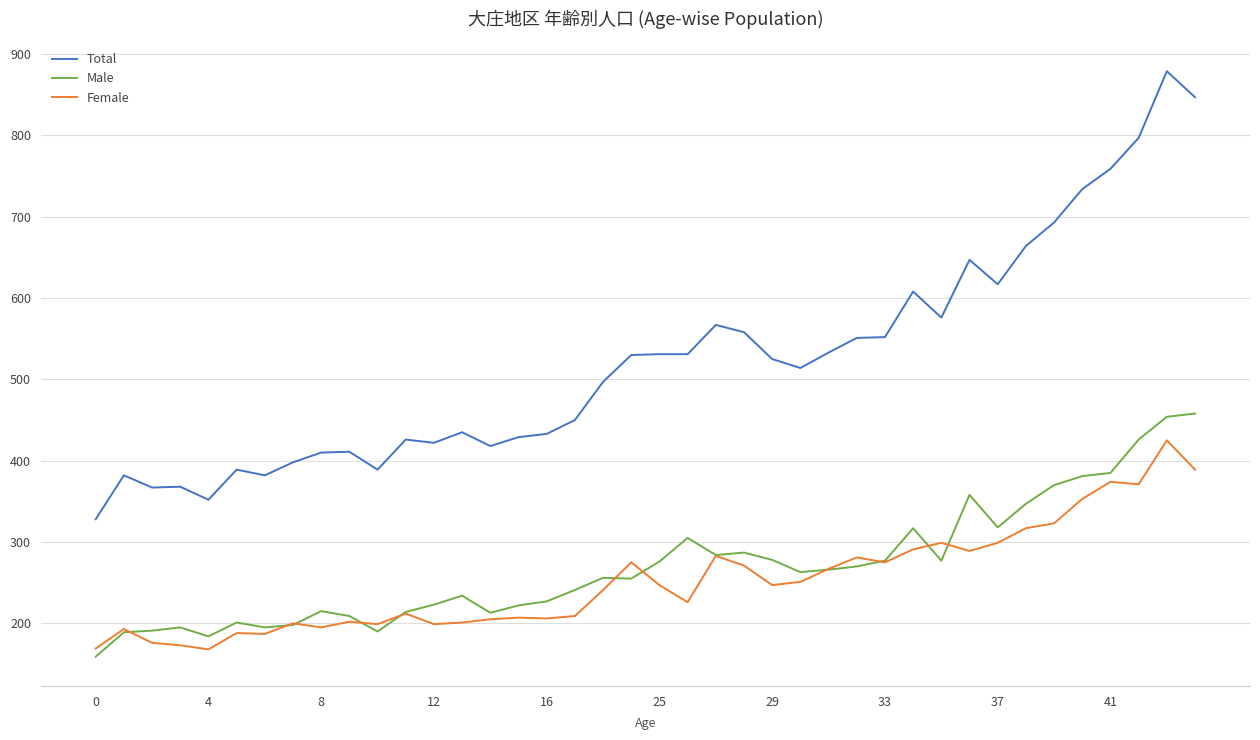

True or false: Total and Male intersect in this chart.

False